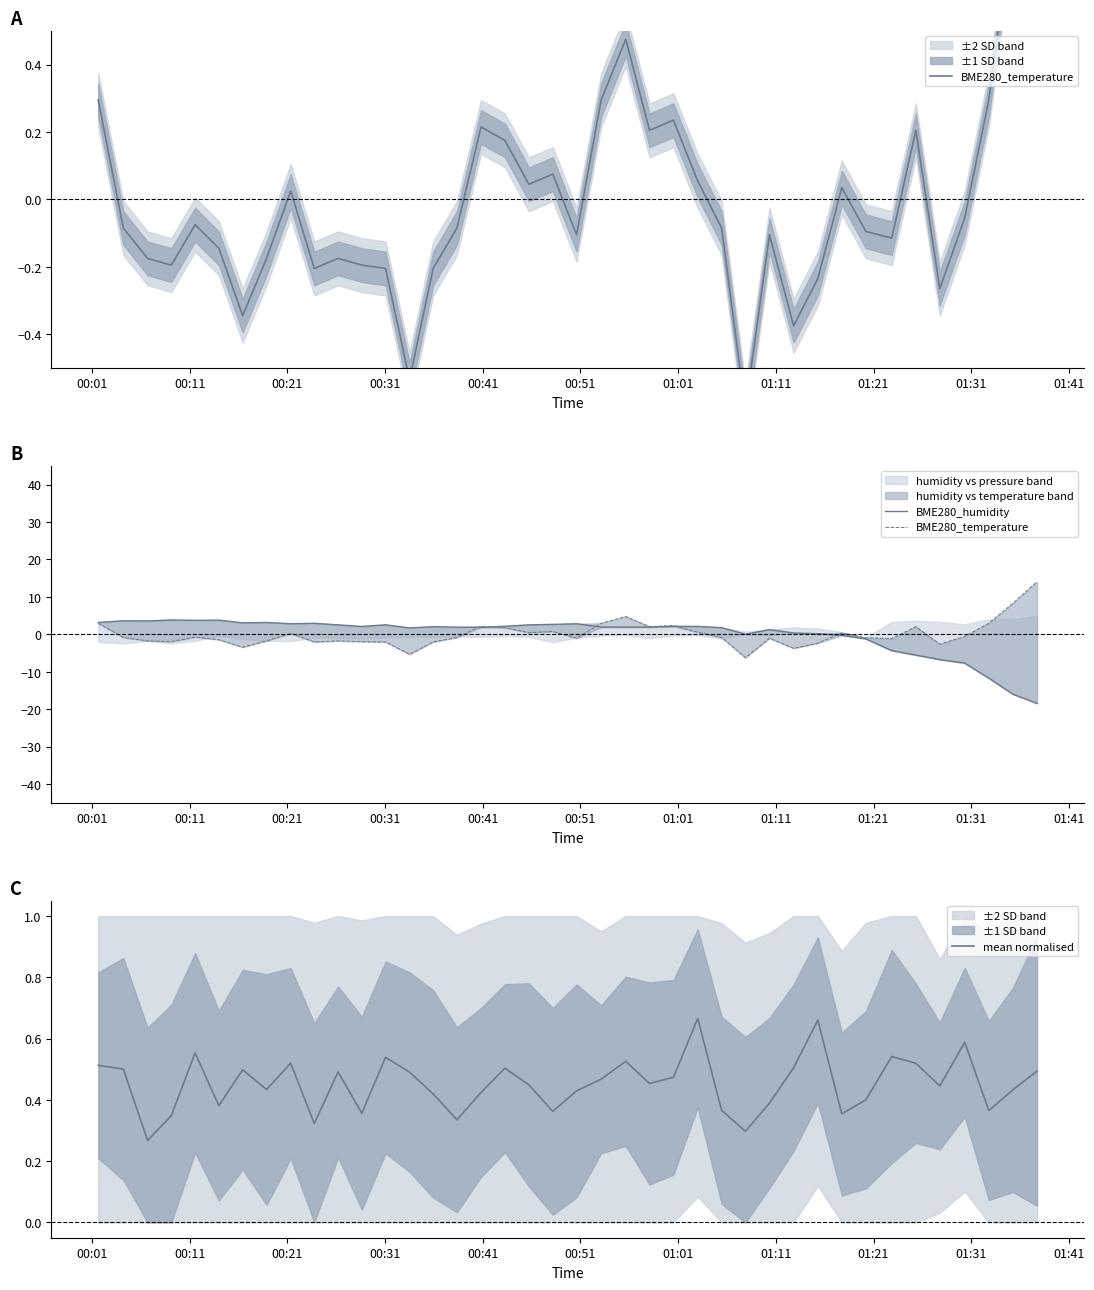

Rank the series by their maximum value, from highest to lowest.

BME280_temperature, BME280_humidity, mean normalised